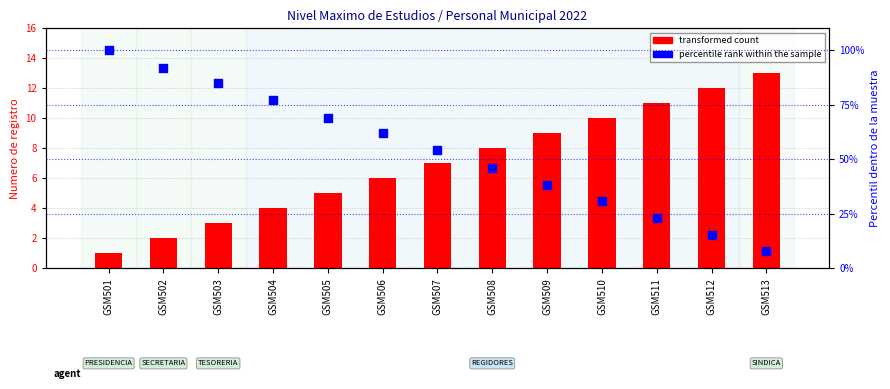

What is the total value across all series at GSM512?

27